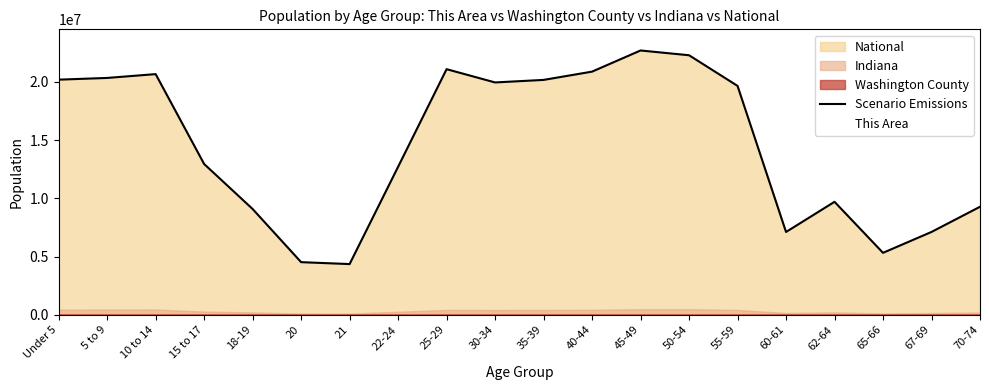

What is the sum of the values at 20 and 65-66?

9839031